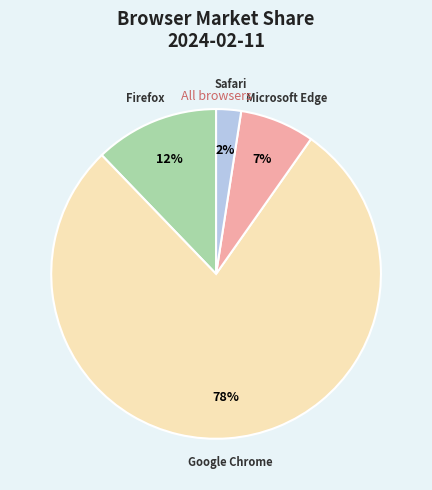

To the nearest percent, what is the difference between the Safari and Firefox slice percentages?

10%